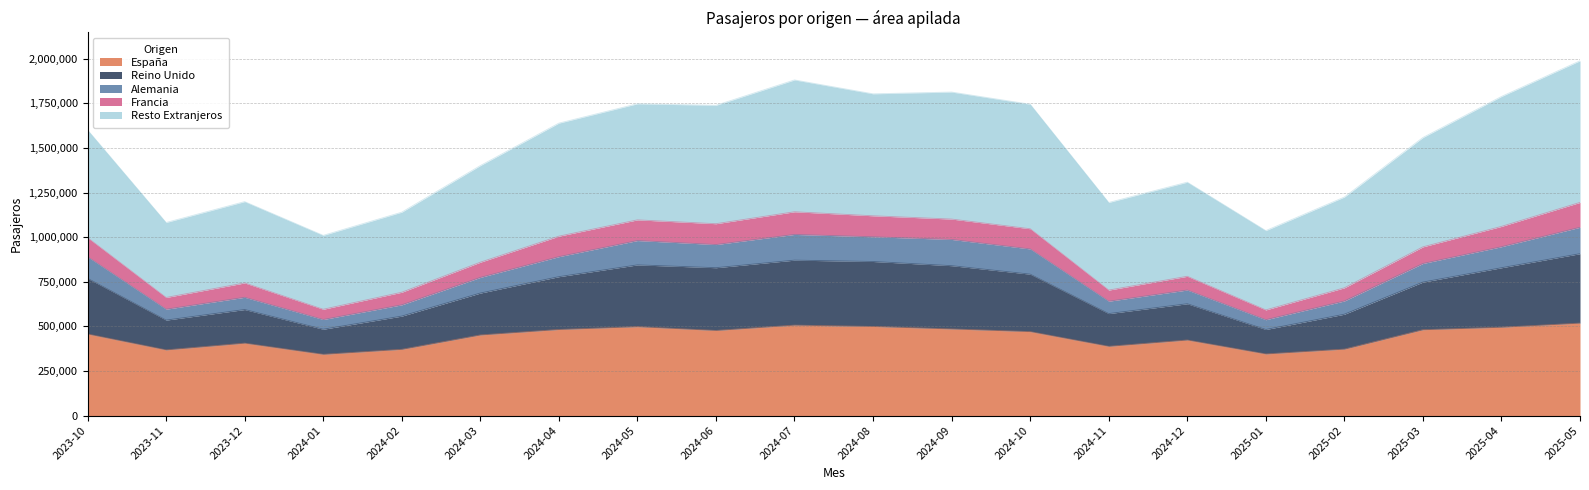

What is the label of the 19th point from the left?

2025-04